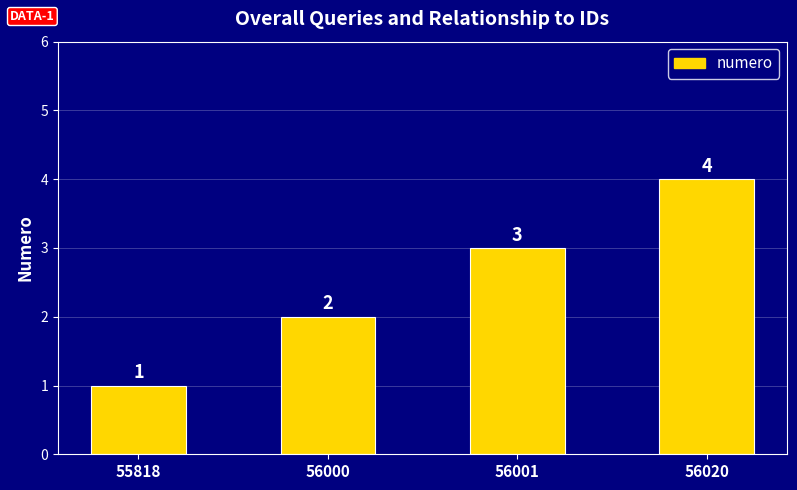

What is the change in value from 56000 to 56001?

+1